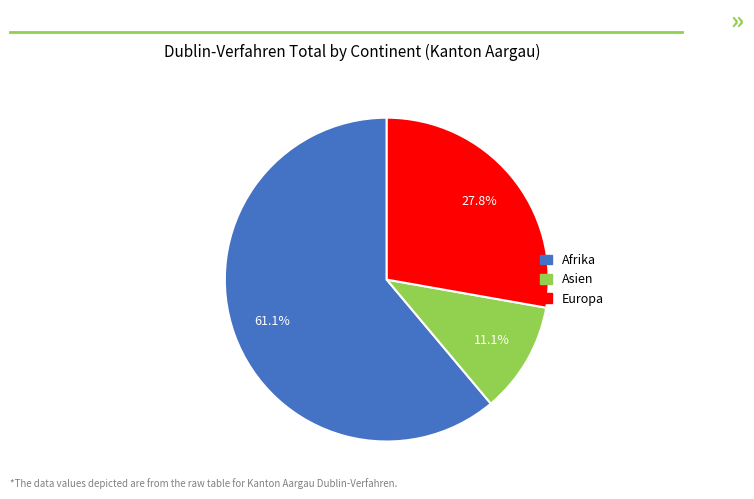

Is there a majority slice in this chart?

Yes